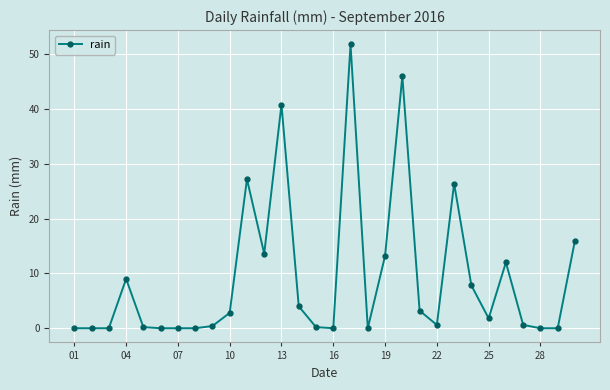

Is this an area chart (filled region under the line)?

No